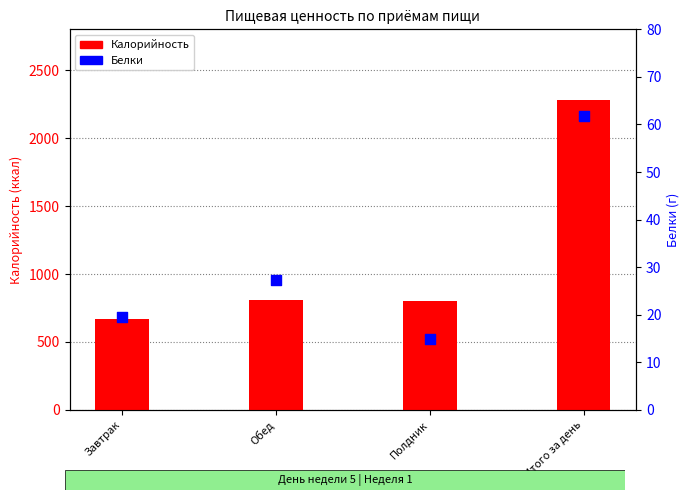

At how many categories does at least one series exceed 1460?

1